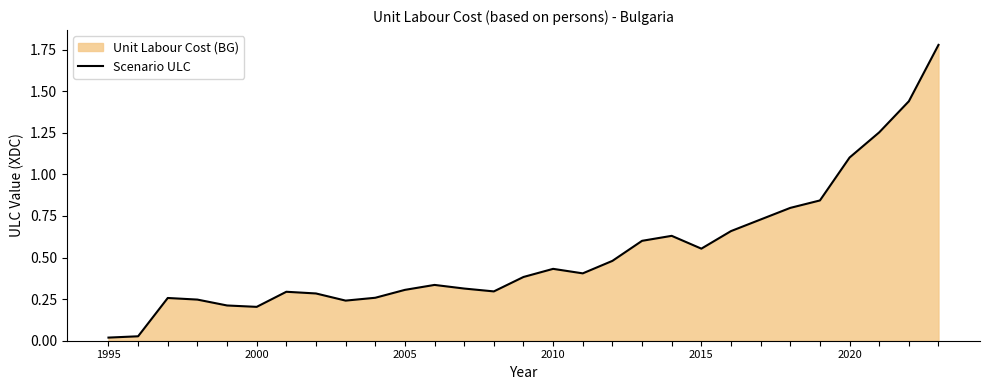

At which category does the chart reach its minimum across all series?

1995